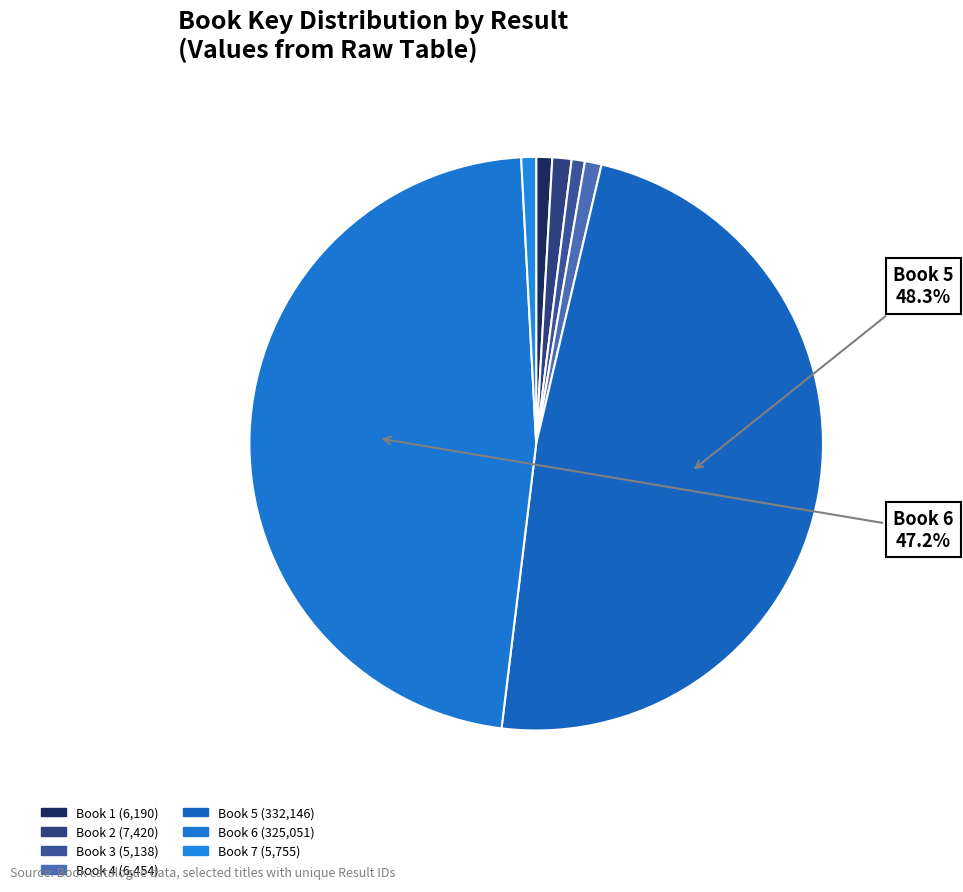

Does any single category account for the majority?

No